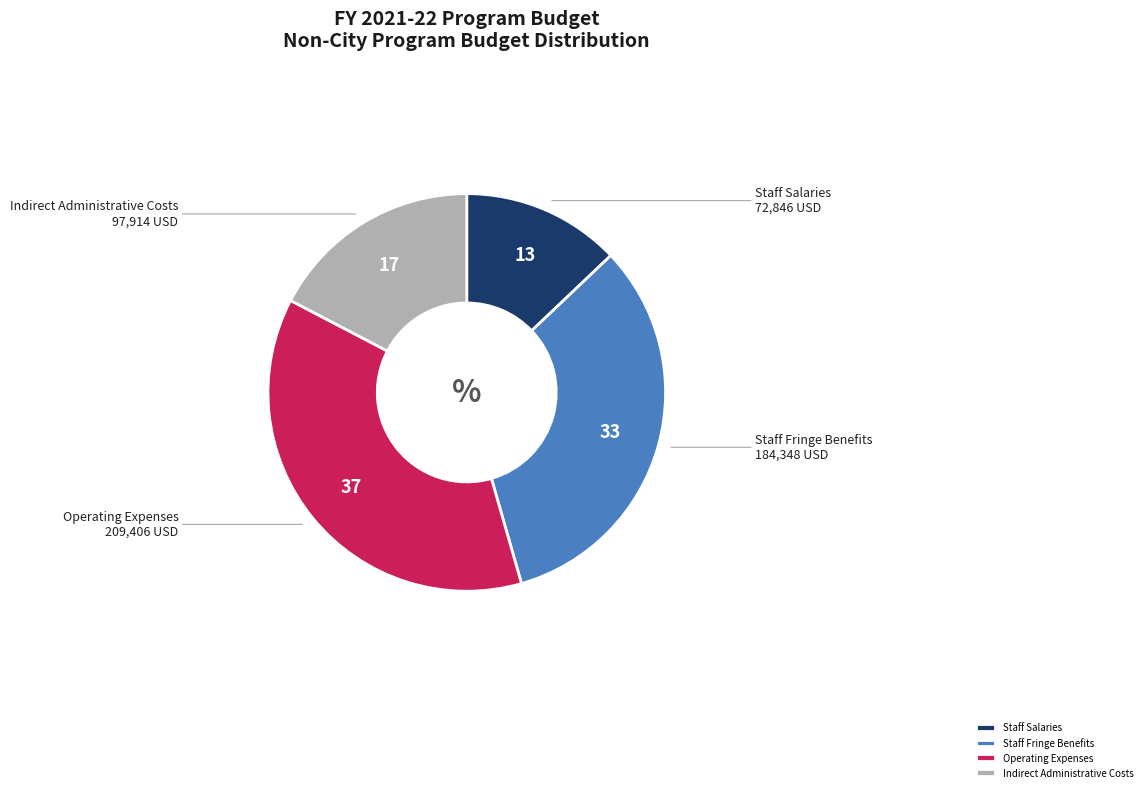

Is Operating Expenses the majority of the pie?

No